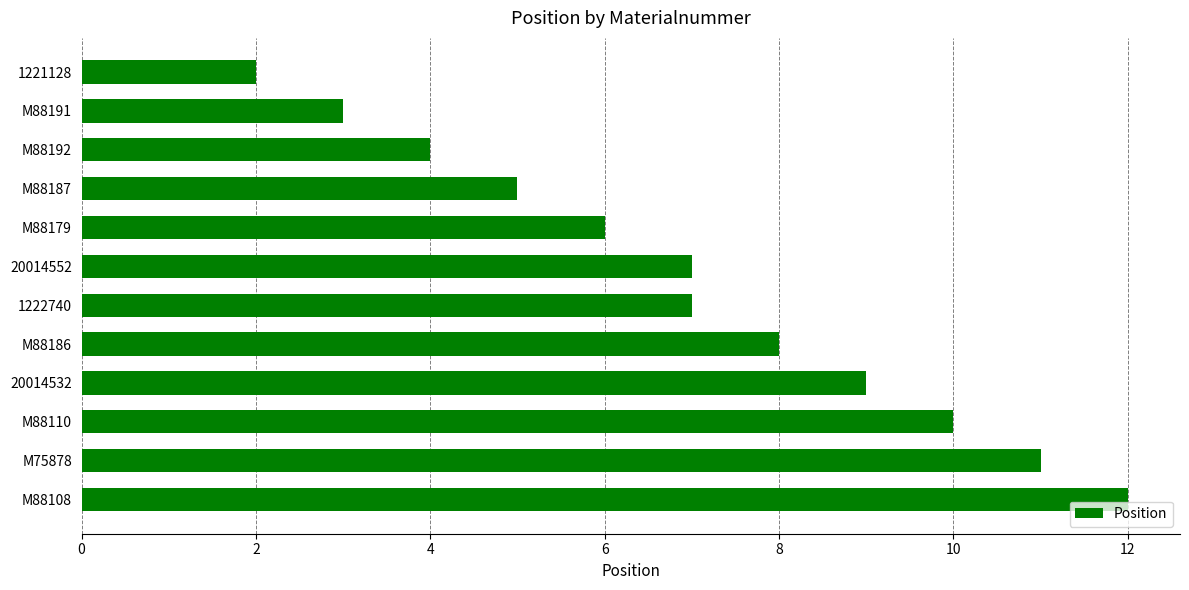

True or false: the data shows 7 at 20014552.

True